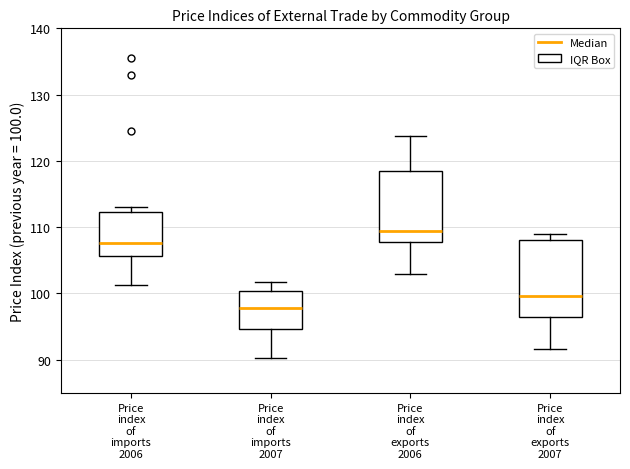

Where does the median line of the box for Price index of exports 2006 sit on the y-axis? The values are not printed on the chart, so give them approximately, as read against the axis.

109